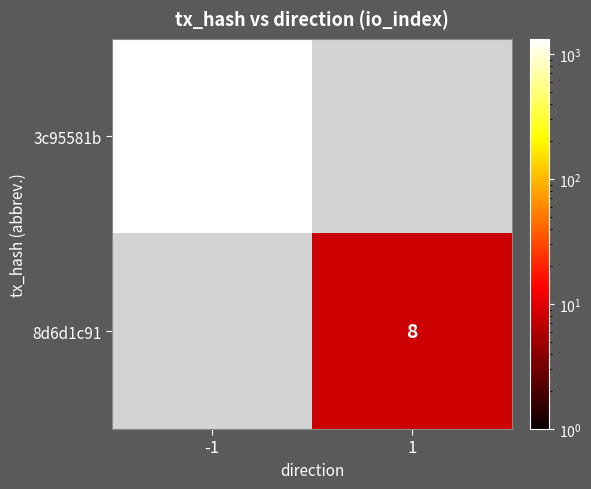

True or false: 3c95581b has a value of 1781 at -1.

False